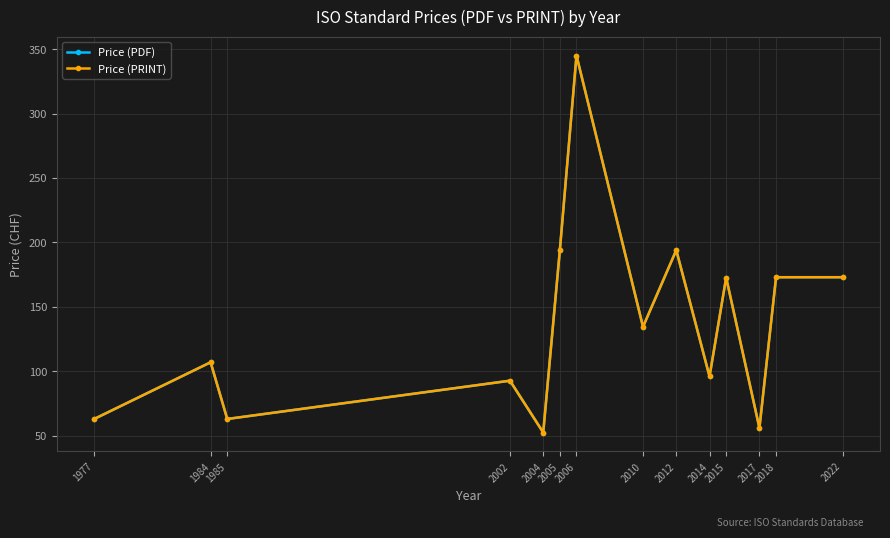

True or false: Price (PRINT) and Price (PDF) intersect in this chart.

False